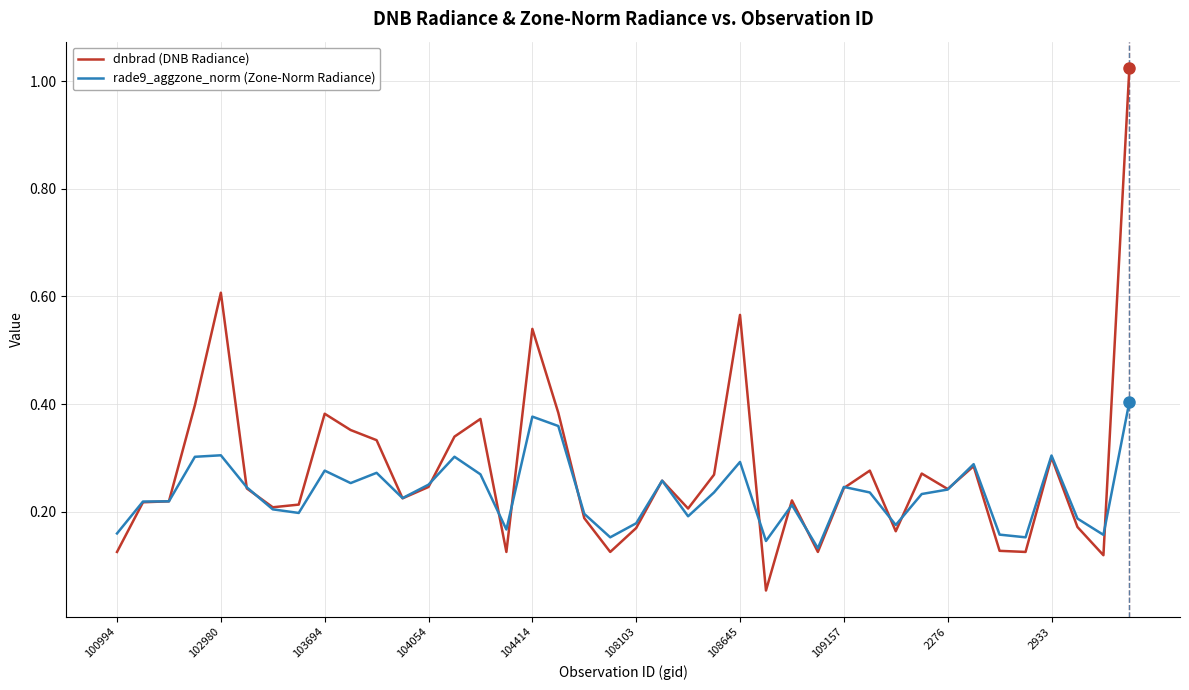

Which series has the widest spread of values?

dnbrad (DNB Radiance)